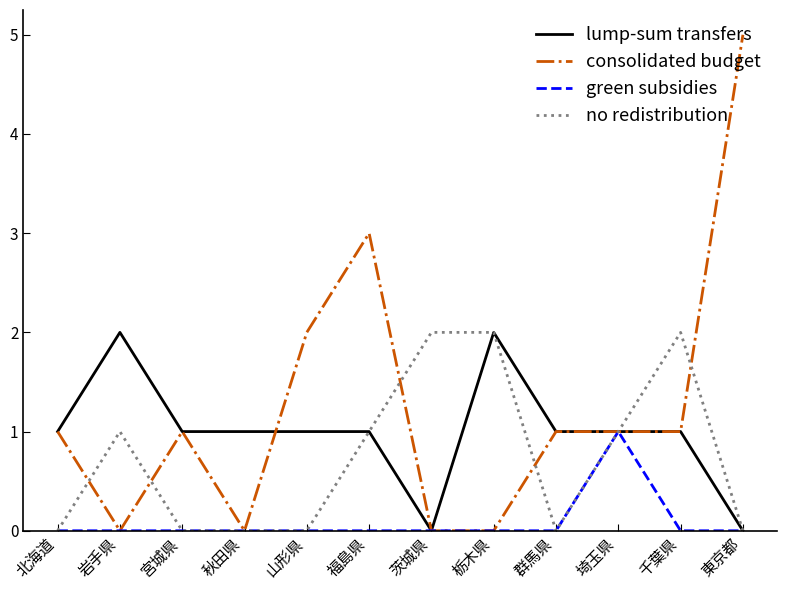

What position from the left is 茨城県?

7